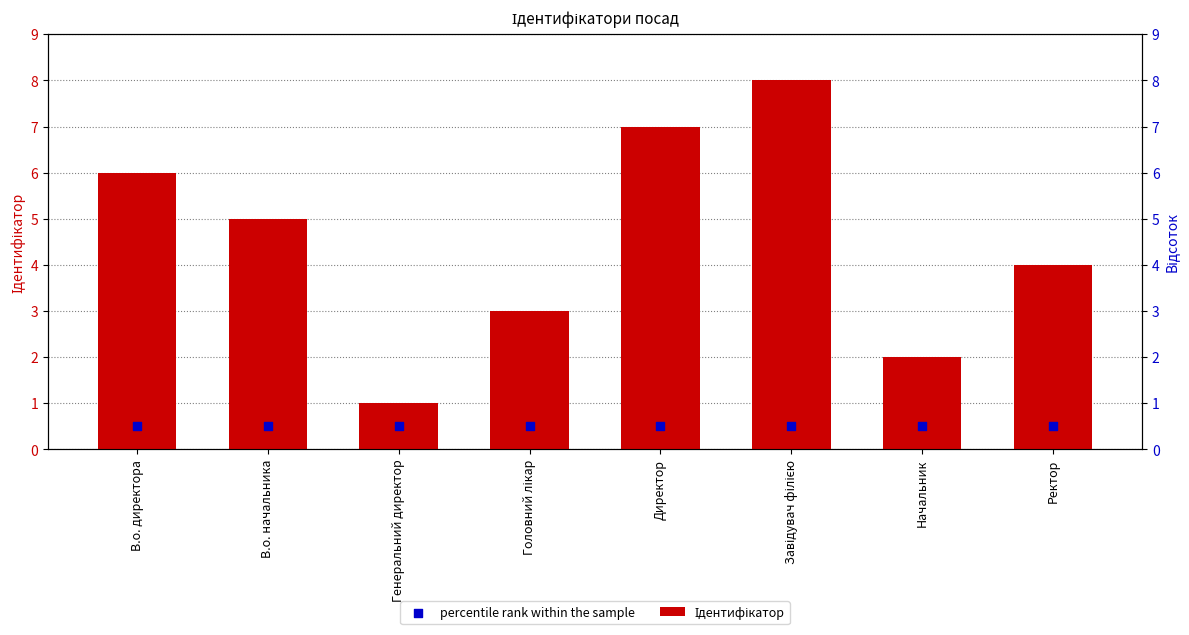

What are all the series names shown in the legend?

Ідентифікатор, percentile rank within the sample